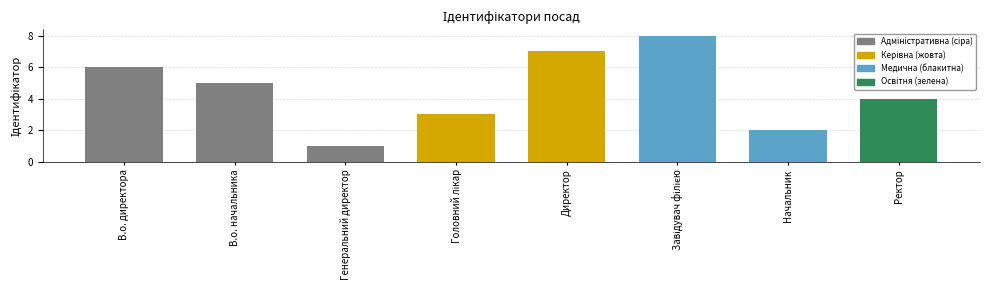

Between В.о. директора and Генеральний директор, which is larger?

В.о. директора